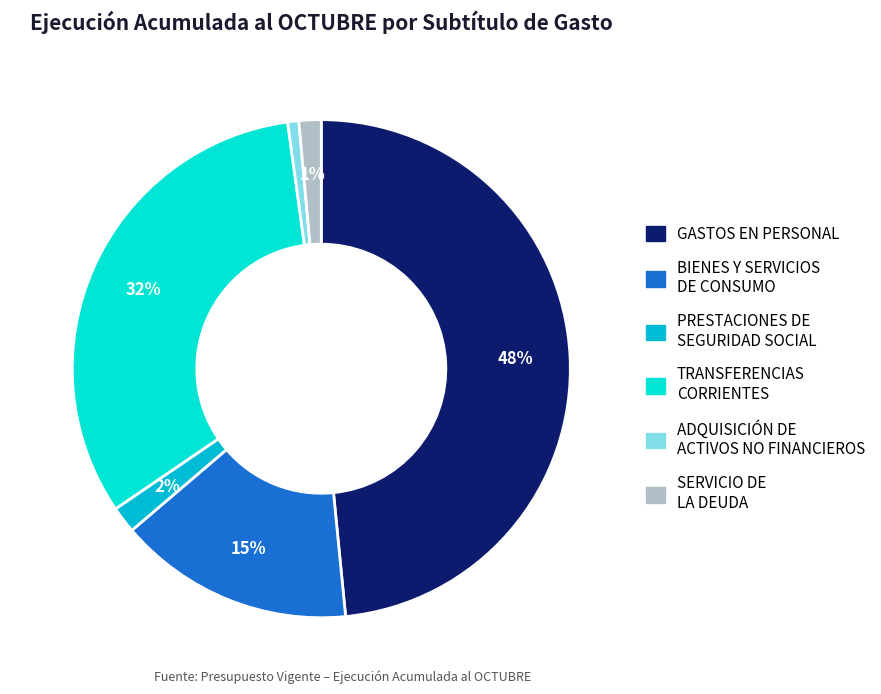

Does PRESTACIONES DE SEGURIDAD SOCIAL account for over 50% of the chart?

No